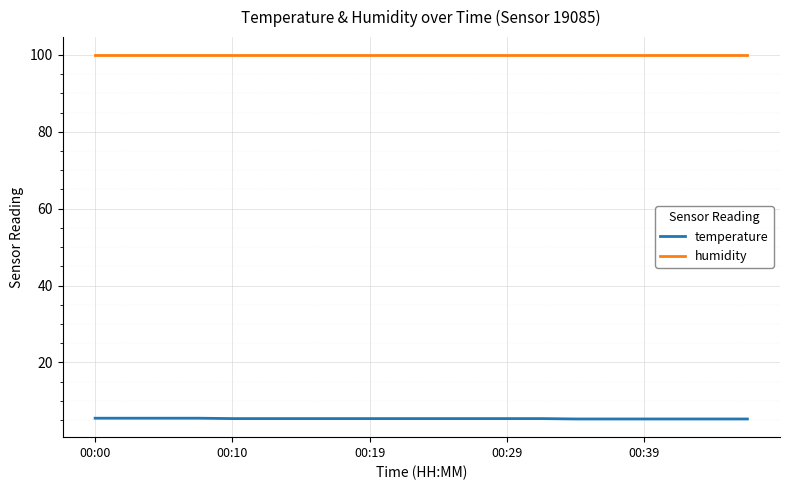

Which series has the largest total across all categories?

humidity